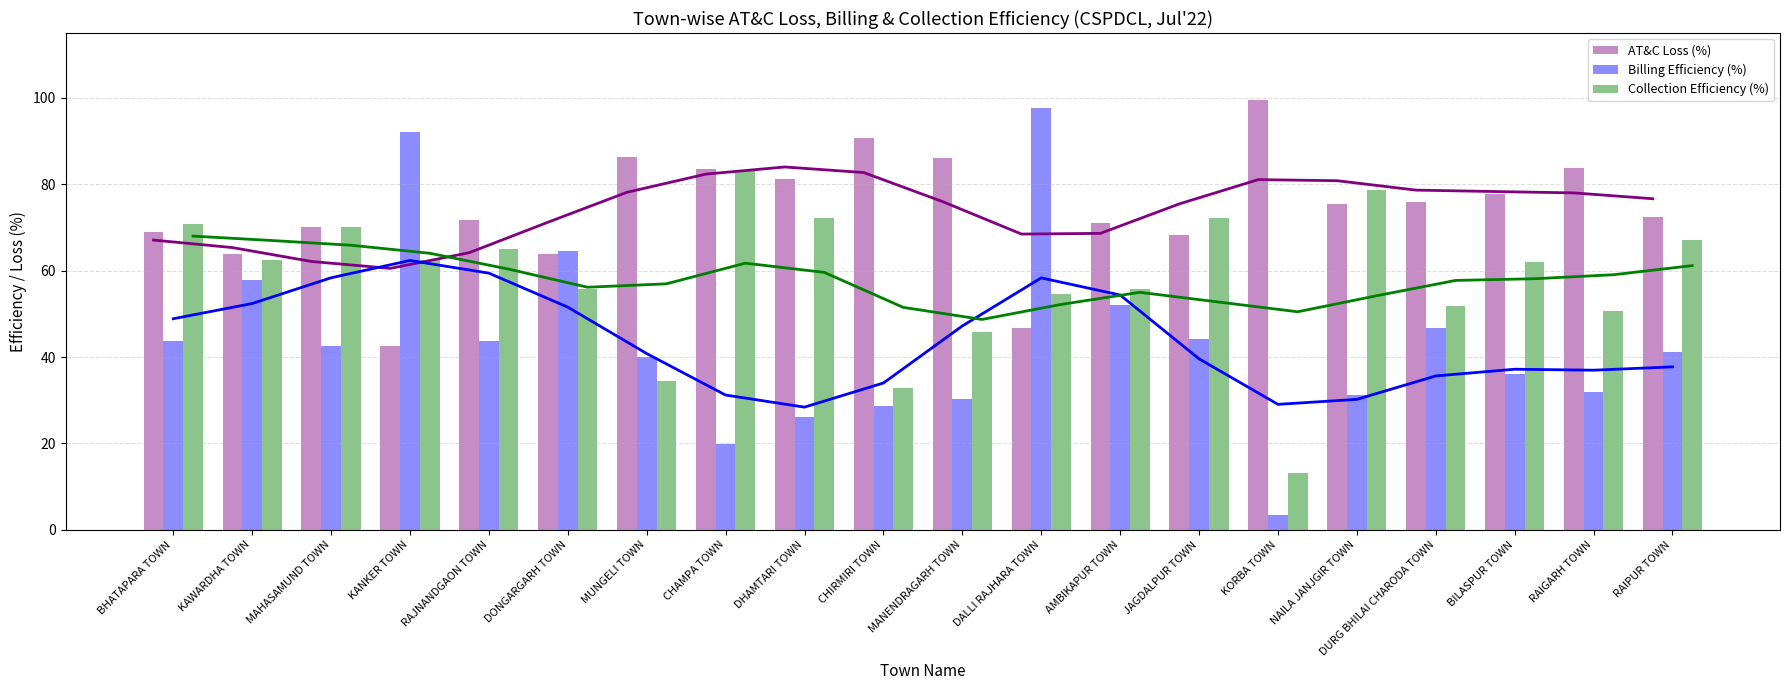

Which category has the highest value in the AT&C Loss (%) series?

KORBA TOWN